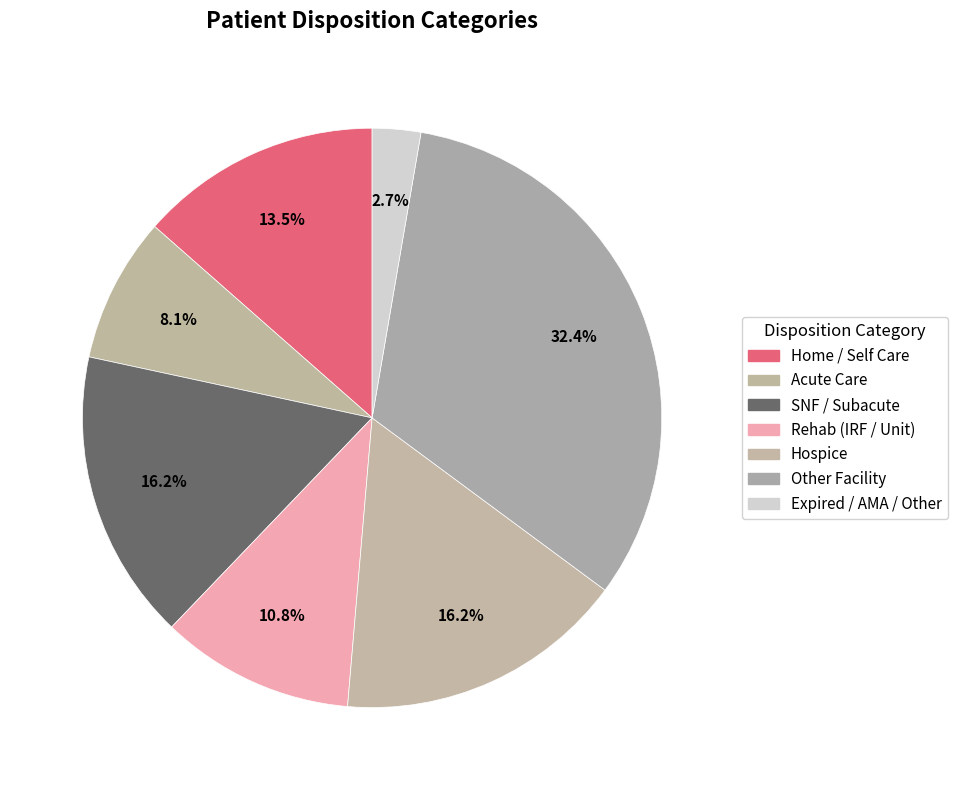

Count the number of slices in the pie.

7